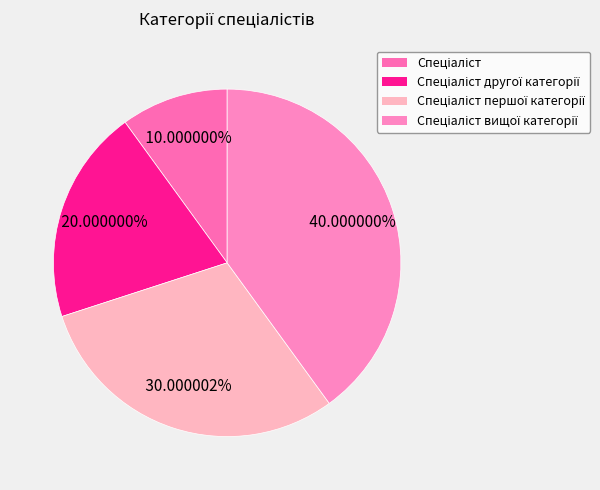

Count the number of slices in the pie.

4